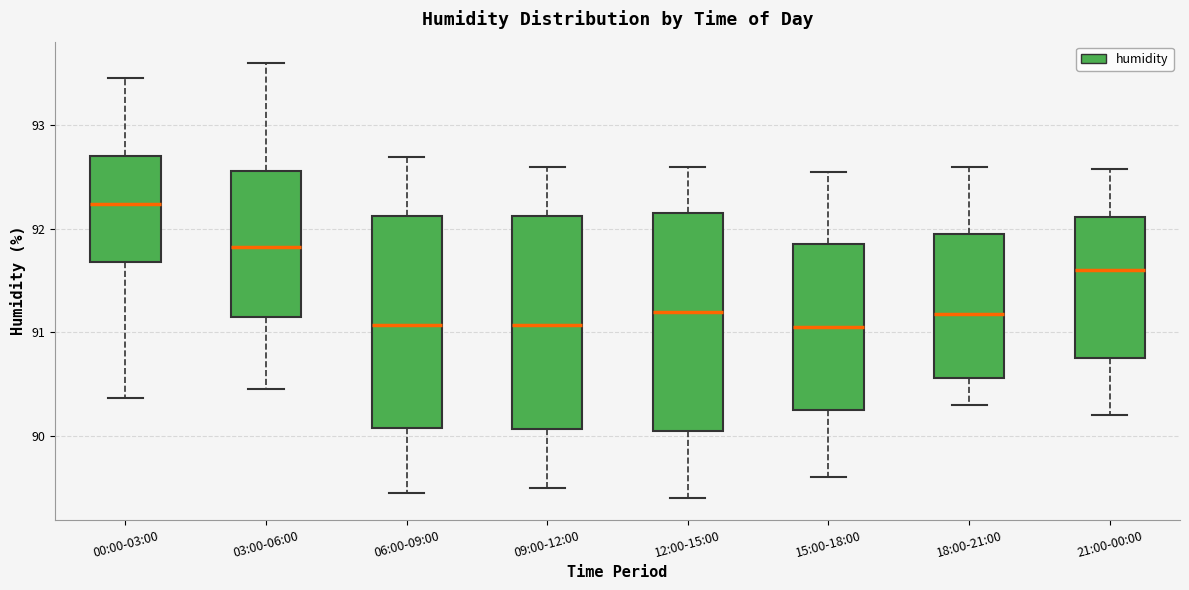

Where does the median line of the box for 18:00-21:00 sit on the y-axis? The values are not printed on the chart, so give them approximately, as read against the axis.

91.2